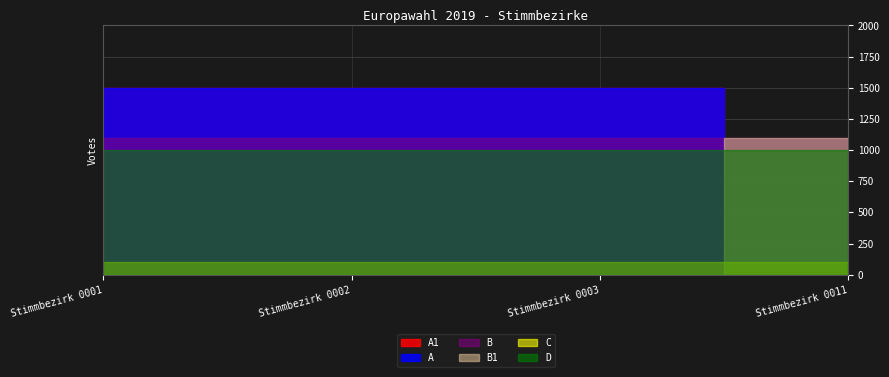

At how many categories does at least one series exceed 866?

4